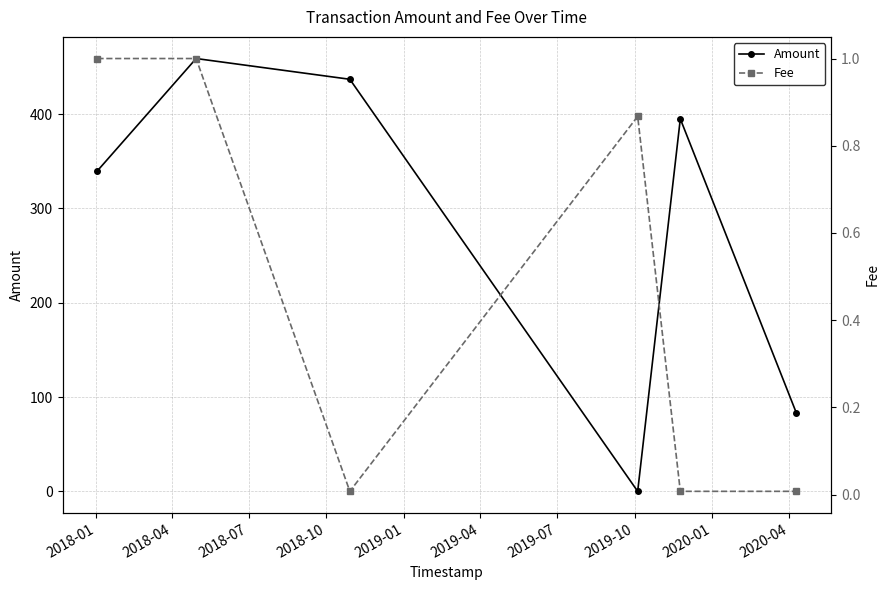

In Amount, how many points are lower than both neighbors (excluding endpoints)?

1